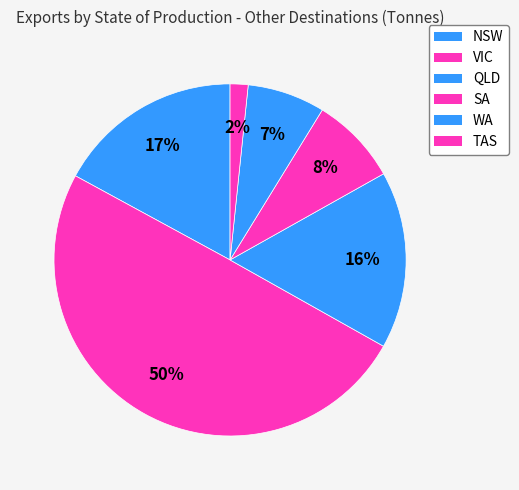

How many segments does this pie chart have?

6